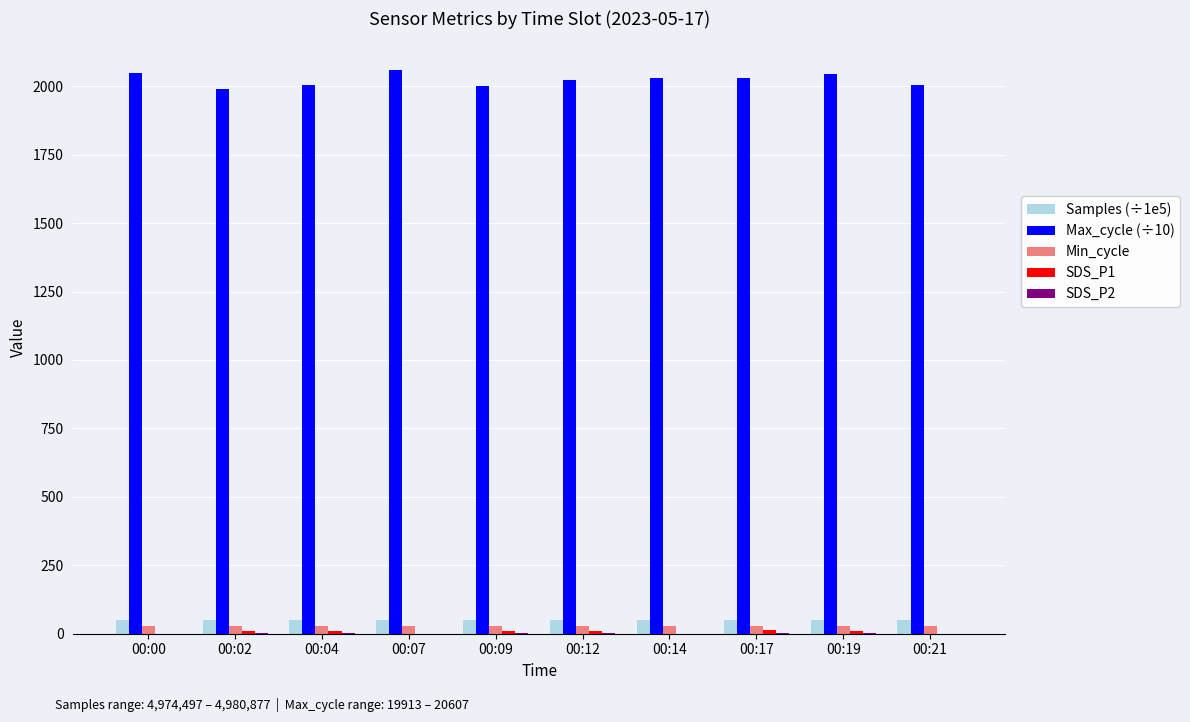

The Samples (÷1e5) series shows 49.8 at 00:12. True or false?

True